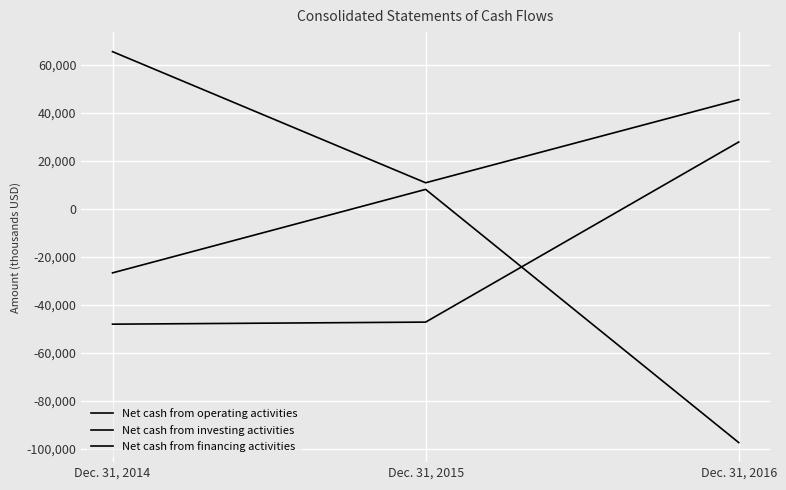

The Net cash from operating activities series shows -63465 at Dec. 31, 2014. True or false?

False